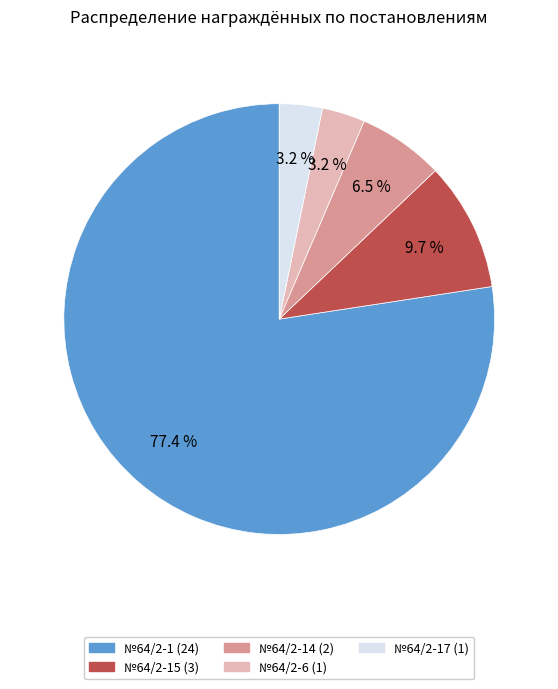

Is there a majority slice in this chart?

Yes